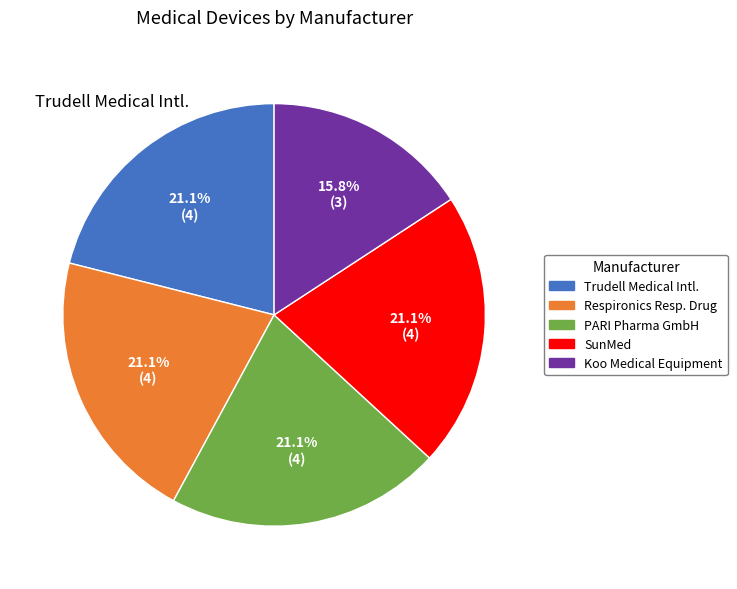

Which slice is the smallest?

Koo Medical Equipment